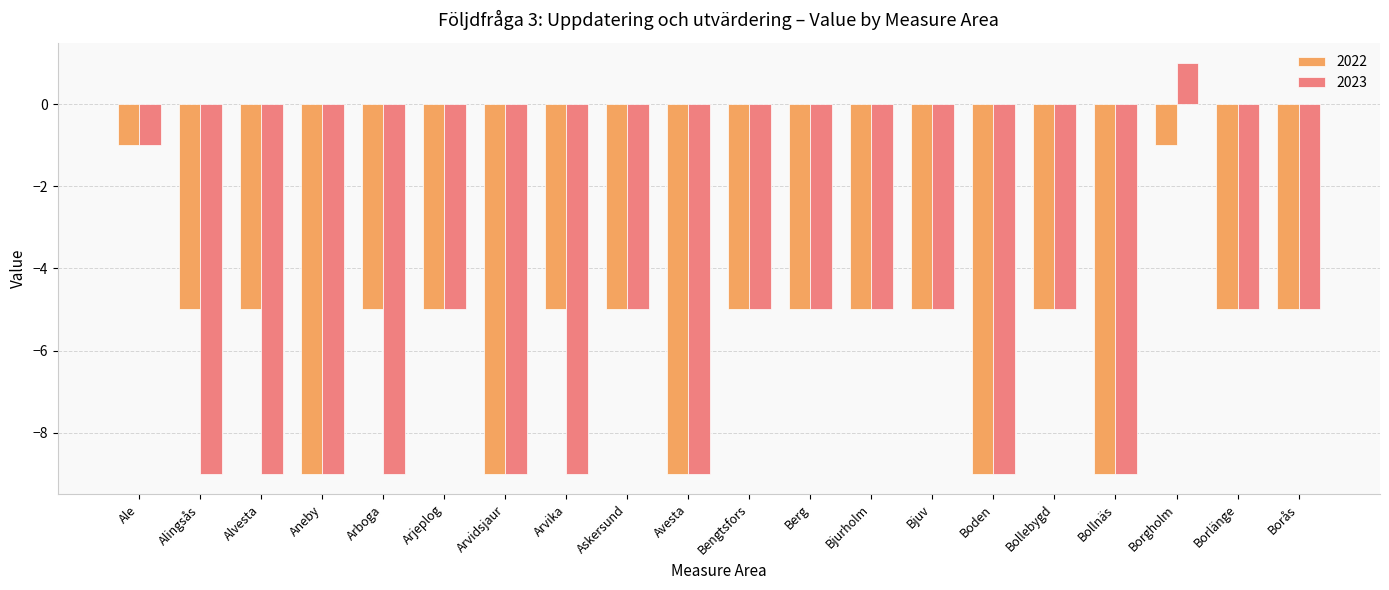

What is the sum of all 2023 values?

-126